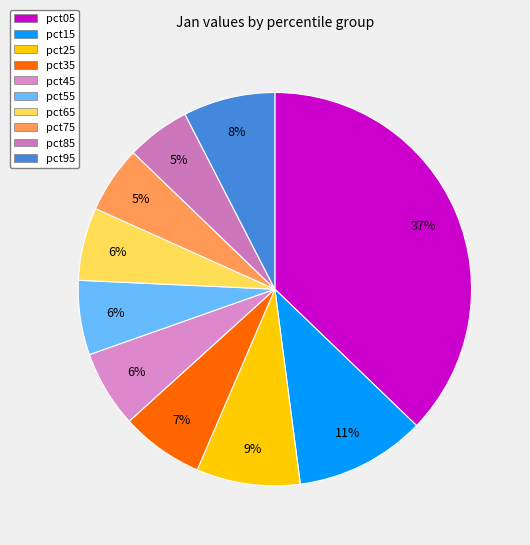

To the nearest percent, what is the average slice percentage?

10%